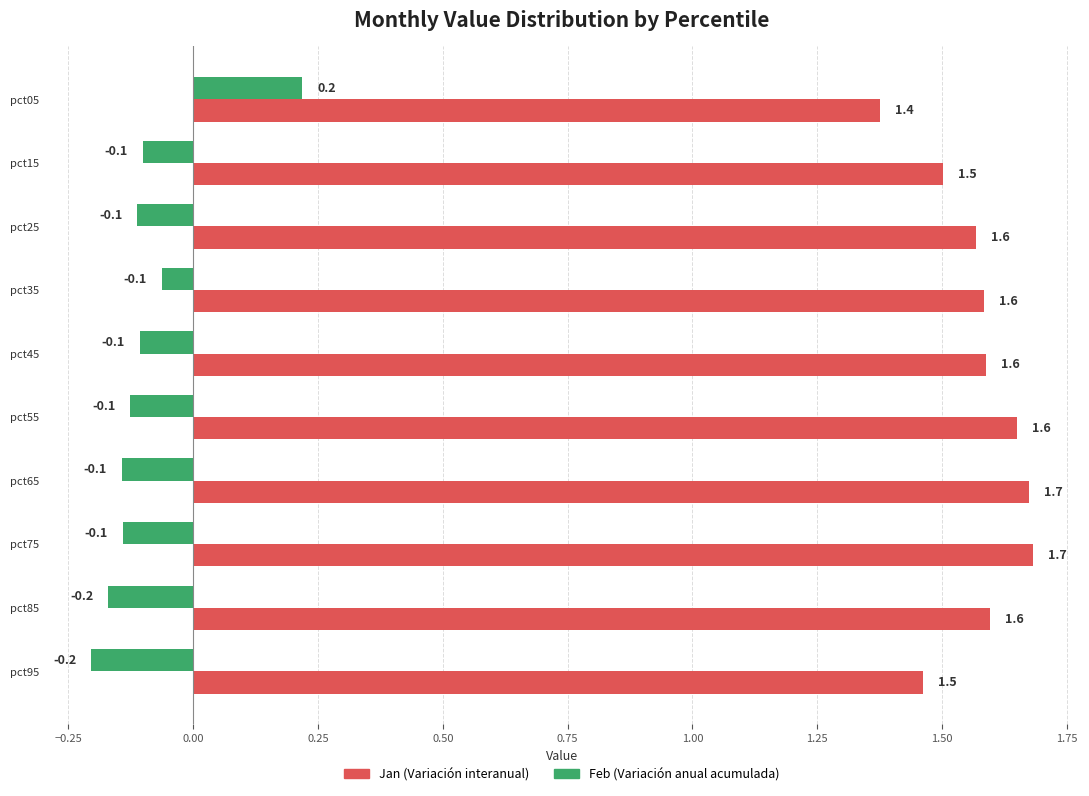

What is the difference between the highest and lowest values at pct05?

1.2